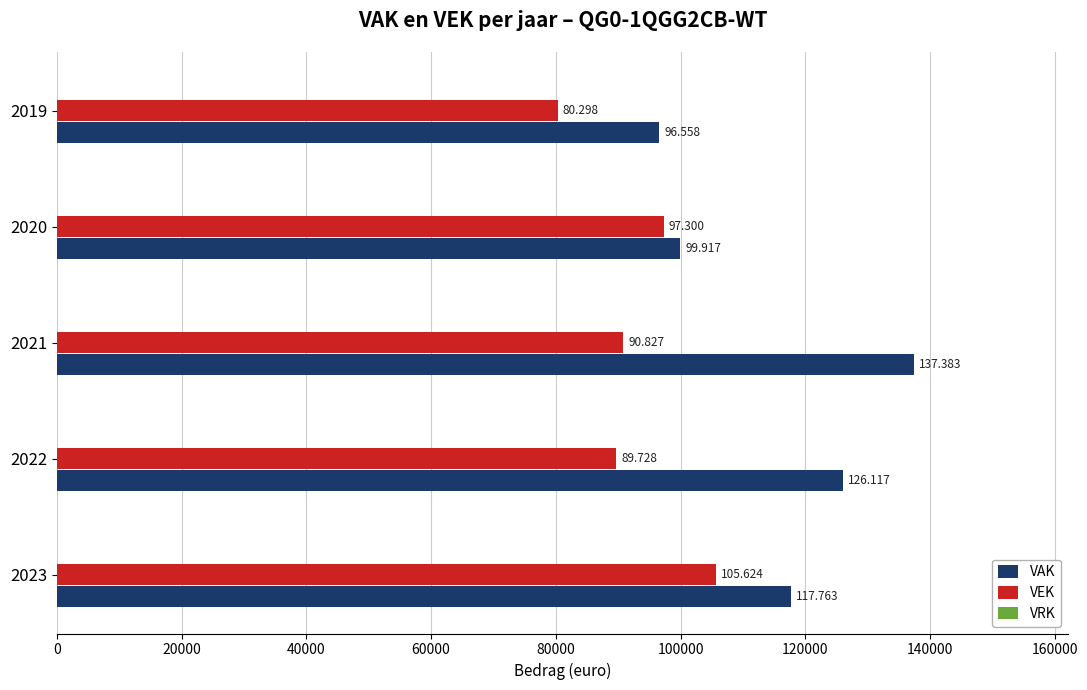

Are the bars grouped side by side (vs. stacked)?

Yes